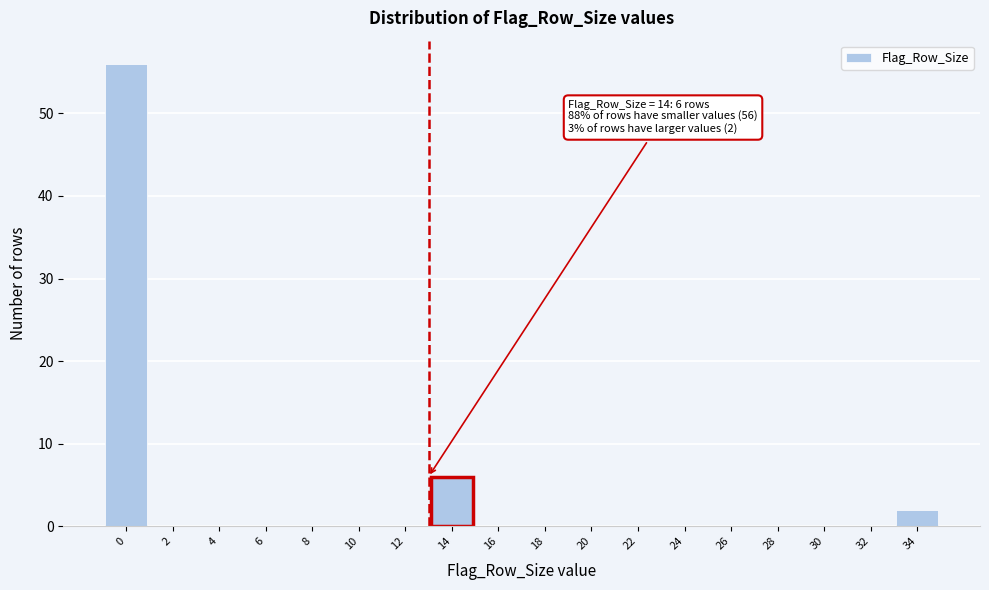

Reading right to left, extract all data points from this chart.

34=2	32=0	30=0	28=0	26=0	24=0	22=0	20=0	18=0	16=0	14=6	12=0	10=0	8=0	6=0	4=0	2=0	0=56